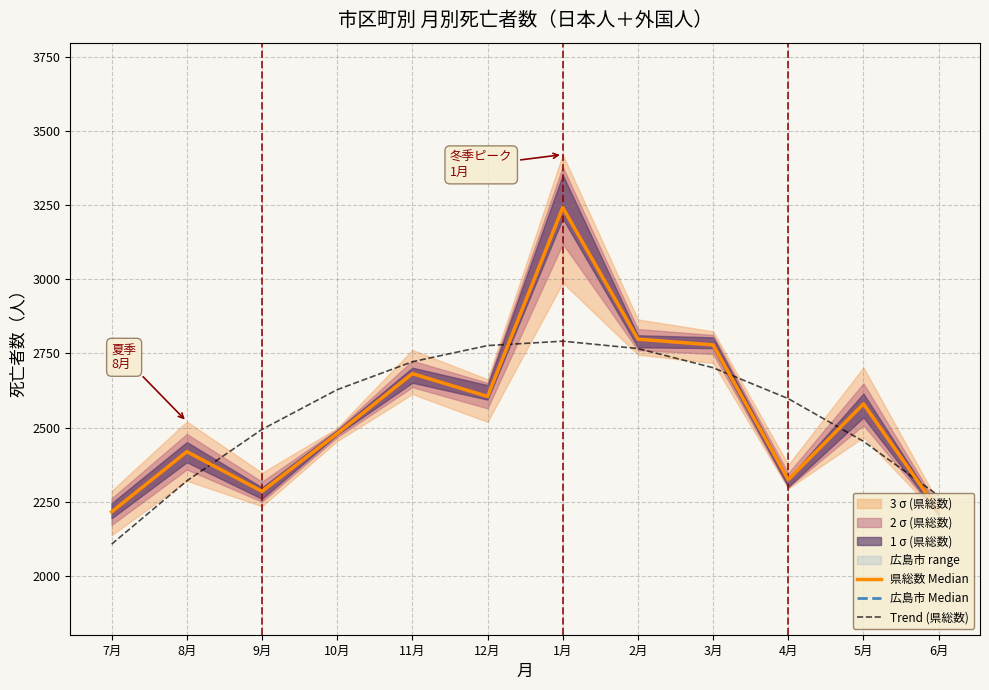

In 広島市 Median, how many points are higher than both neighbors (excluding endpoints)?

5